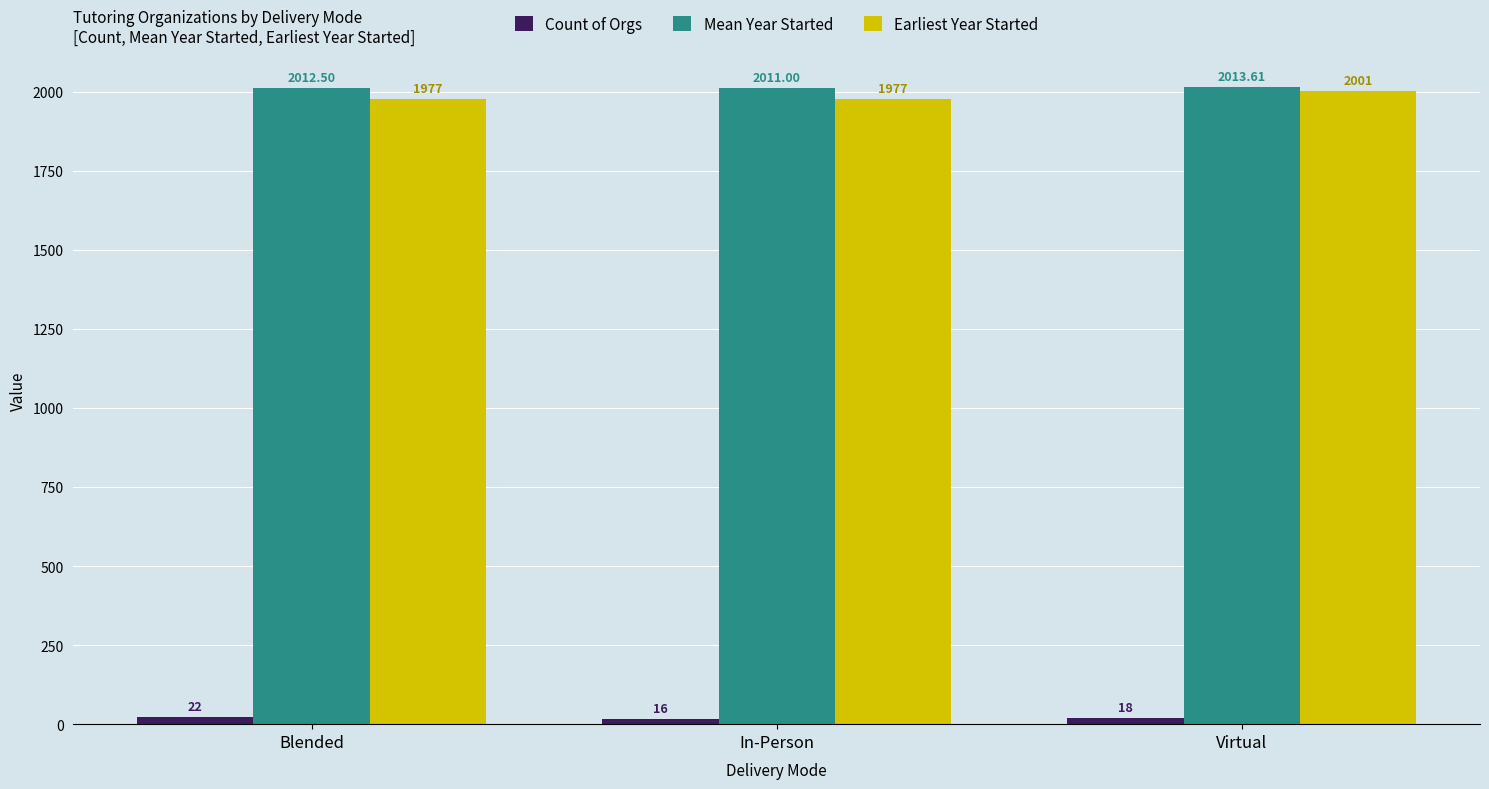

What position from the right is In-Person?

2